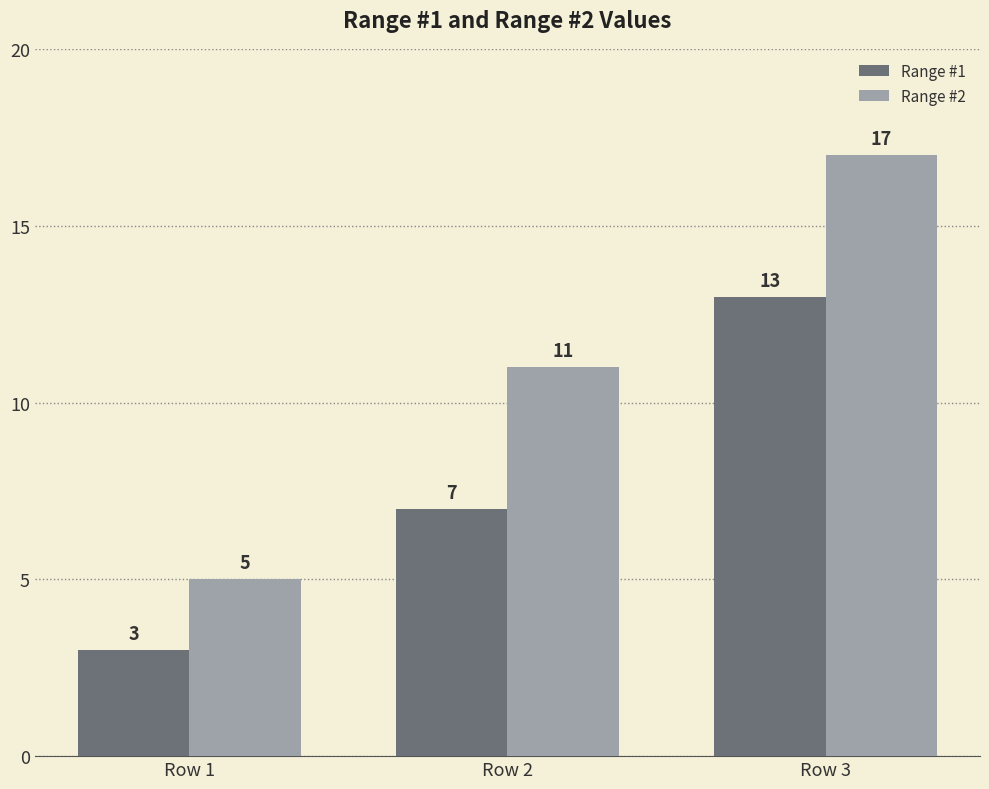

At which label is Range #1 closest to 8?

Row 2